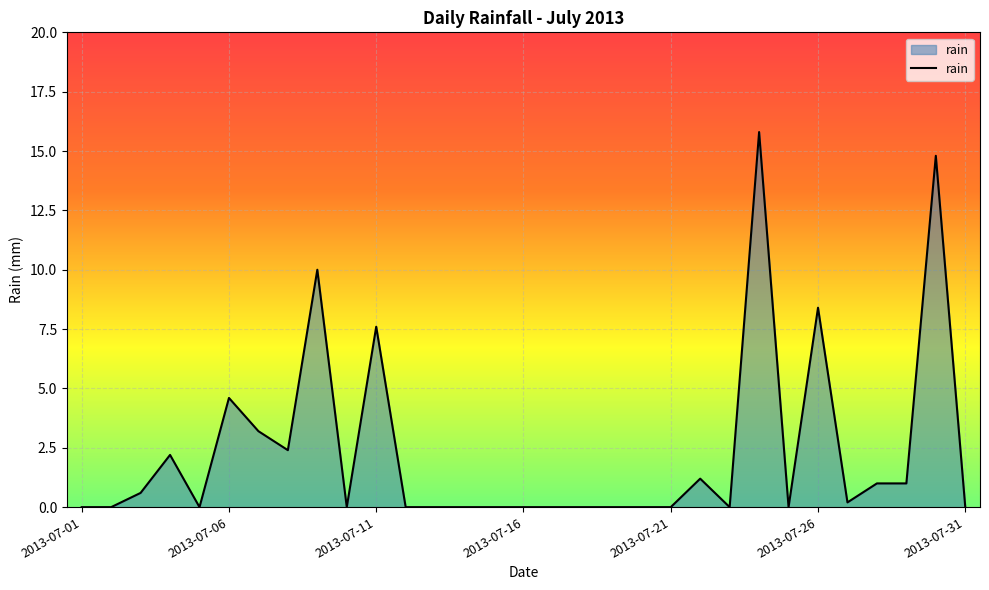

Is this an area chart (filled region under the line)?

Yes